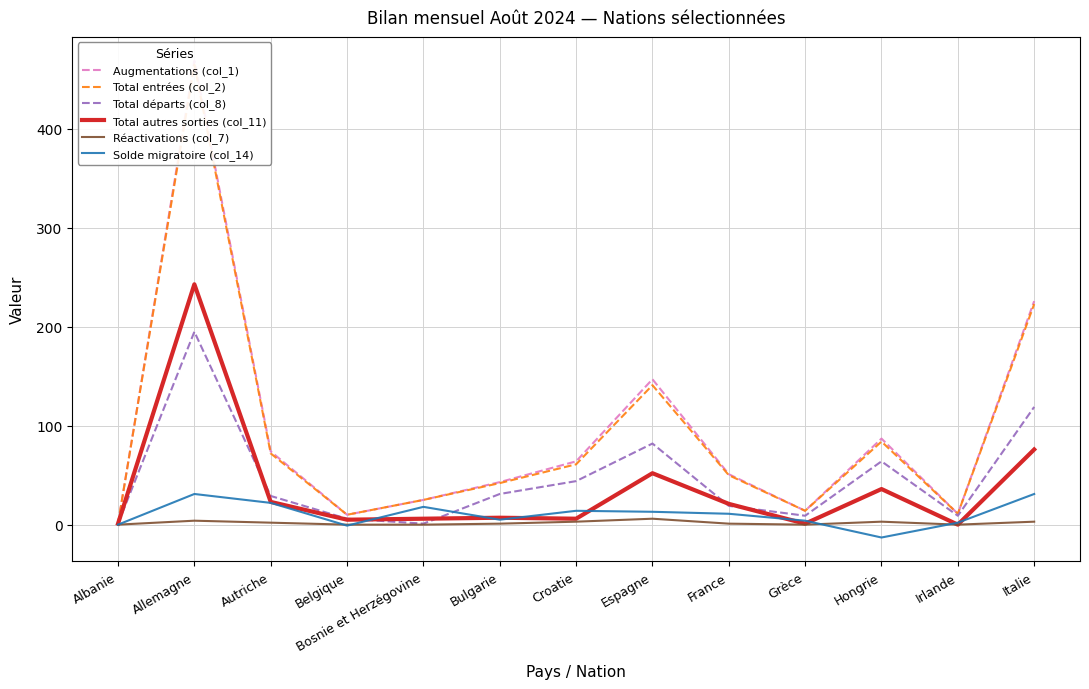

List the series in order of their peak value, highest first.

Augmentations (col_1), Total entrées (col_2), Total autres sorties (col_11), Total départs (col_8), Solde migratoire (col_14), Réactivations (col_7)